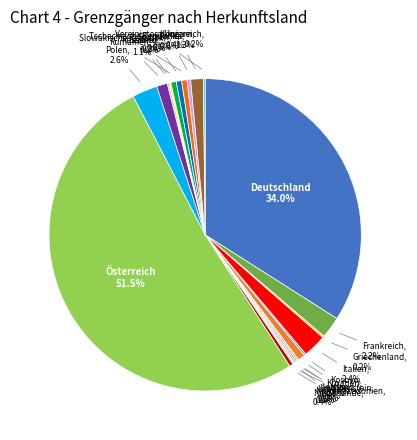

Which category accounts for the majority?

Österreich